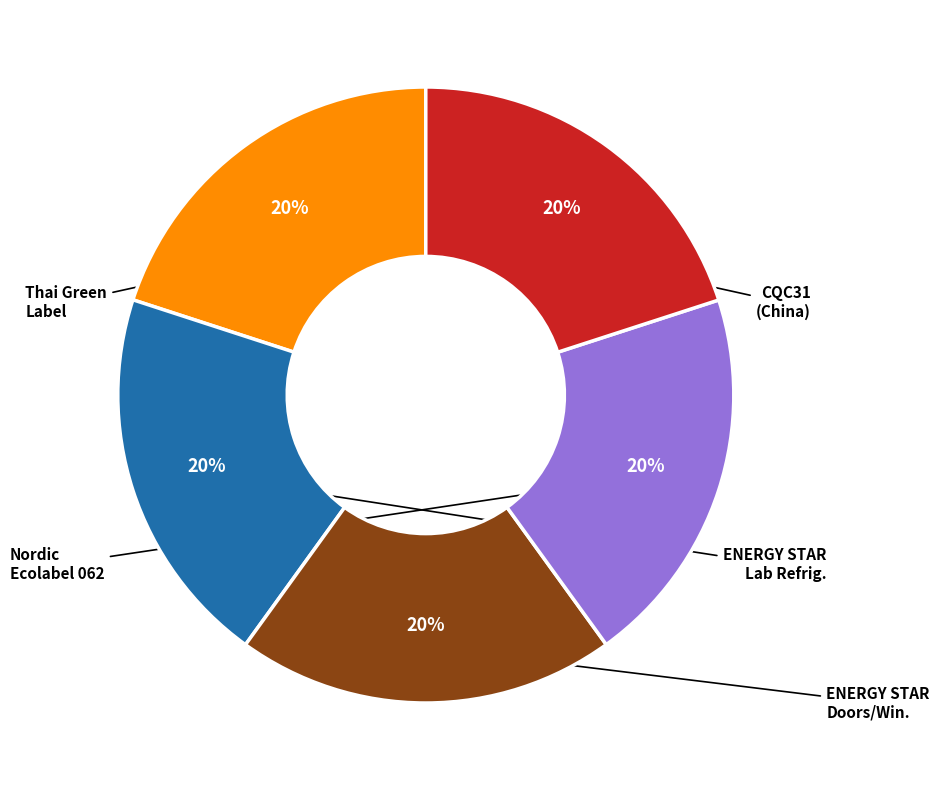

To the nearest percent, what is the average slice percentage?

20%